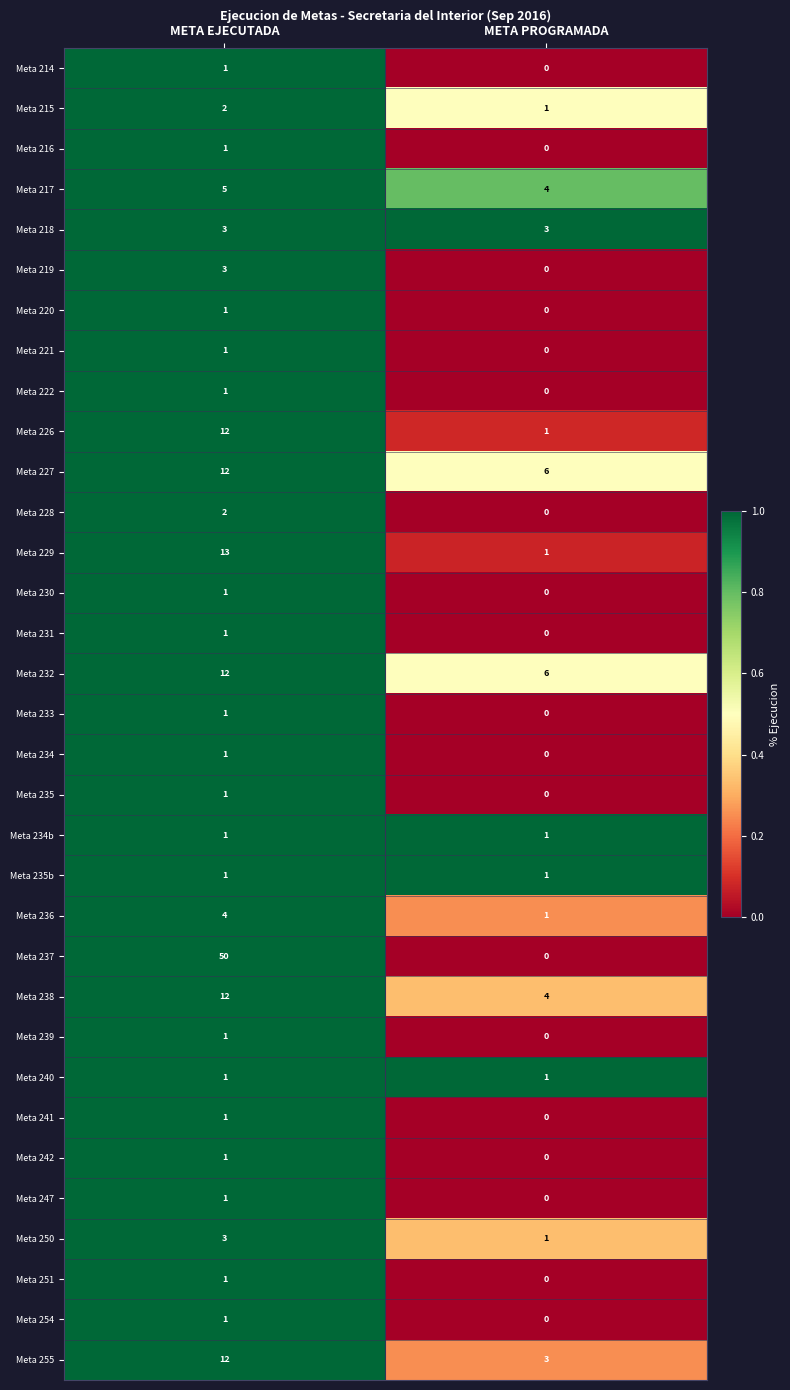

Is it true that Meta 230 equals -1 at META PROGRAMADA?

False